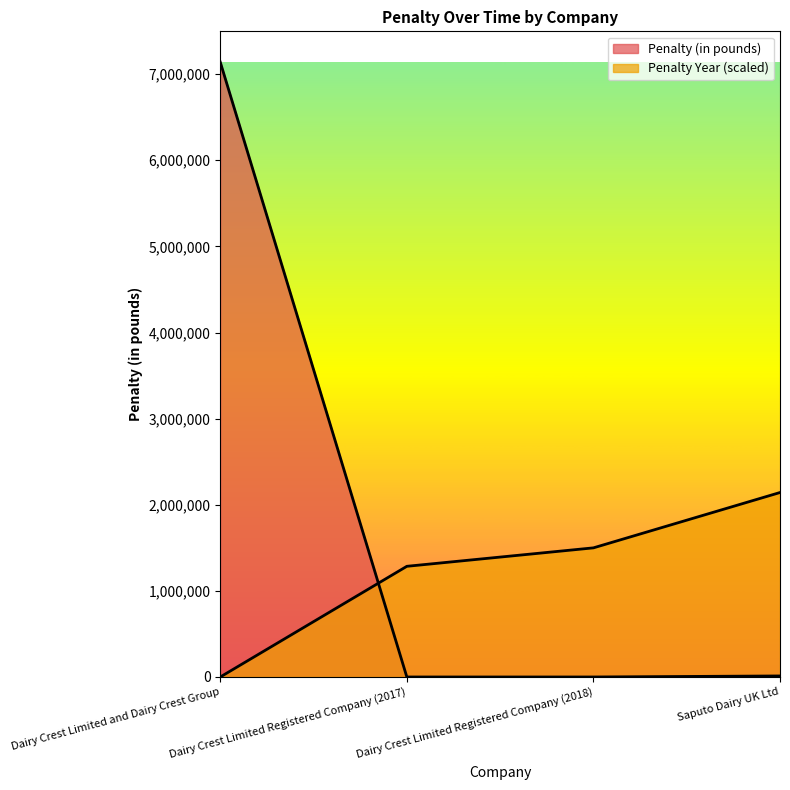

Which series has the largest total across all categories?

Penalty (in pounds)